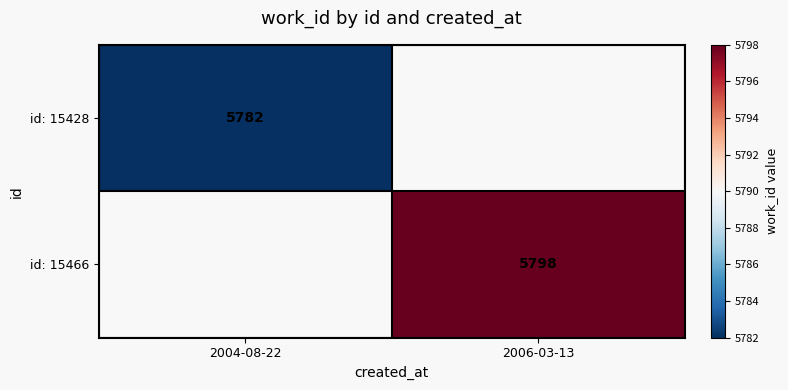

The id: 15466 series shows 1490 at 2006-03-13. True or false?

False